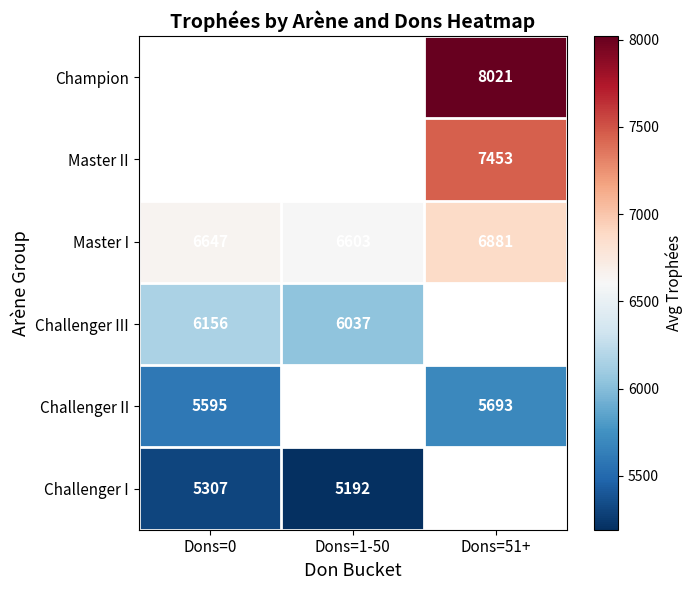

At which label does Master I reach its minimum?

Dons=1-50